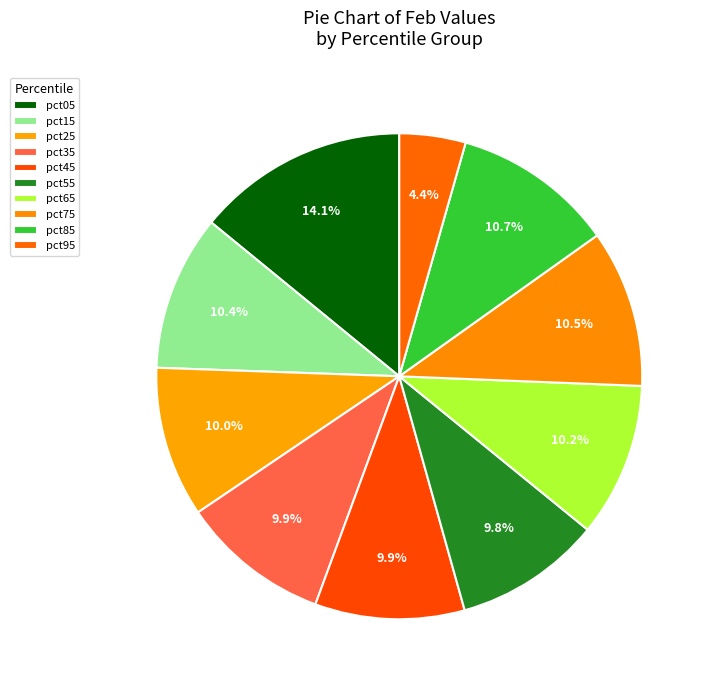

Which category has the smallest portion of the pie?

pct95